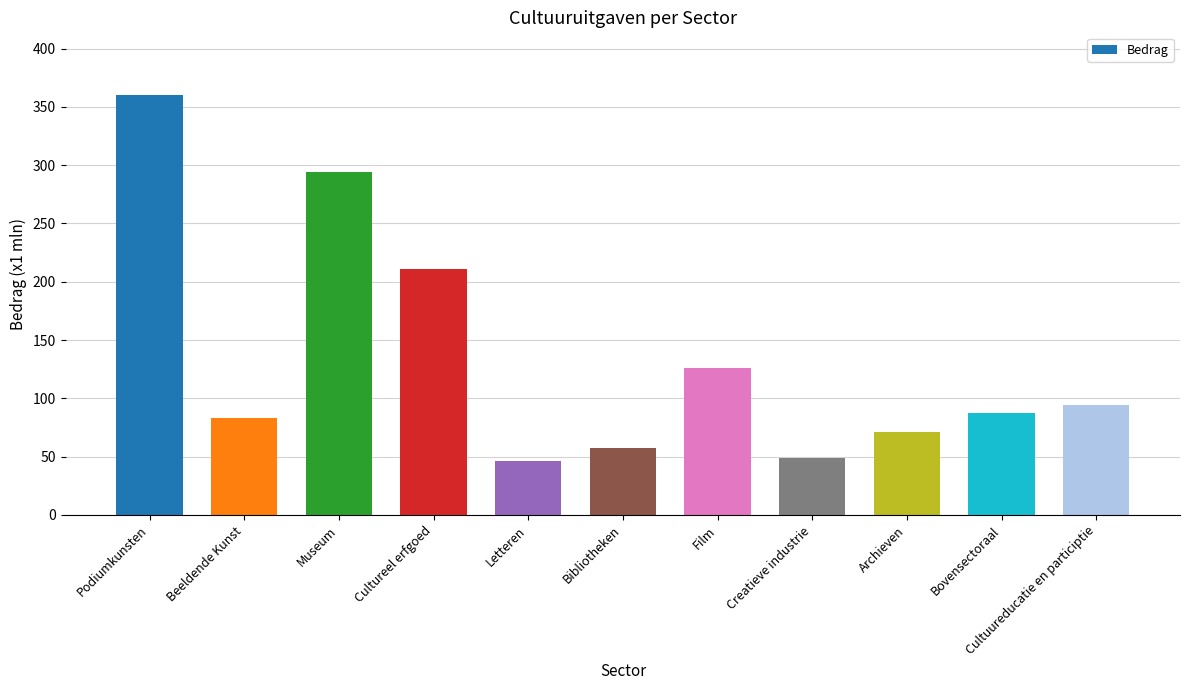

What is the sum of all values?

1478